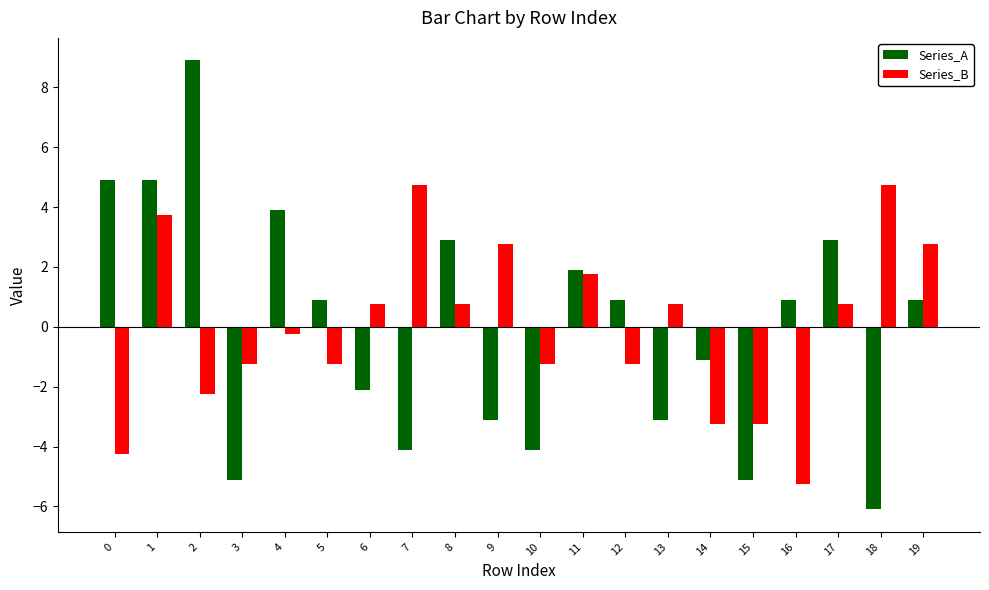

What are all the series names shown in the legend?

Series_A, Series_B